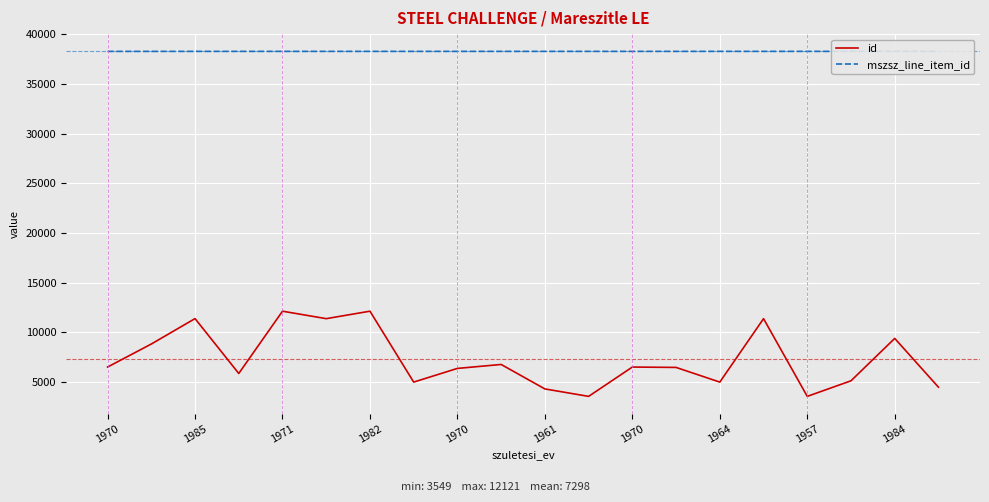

True or false: id and mszsz_line_item_id cross at least once.

False